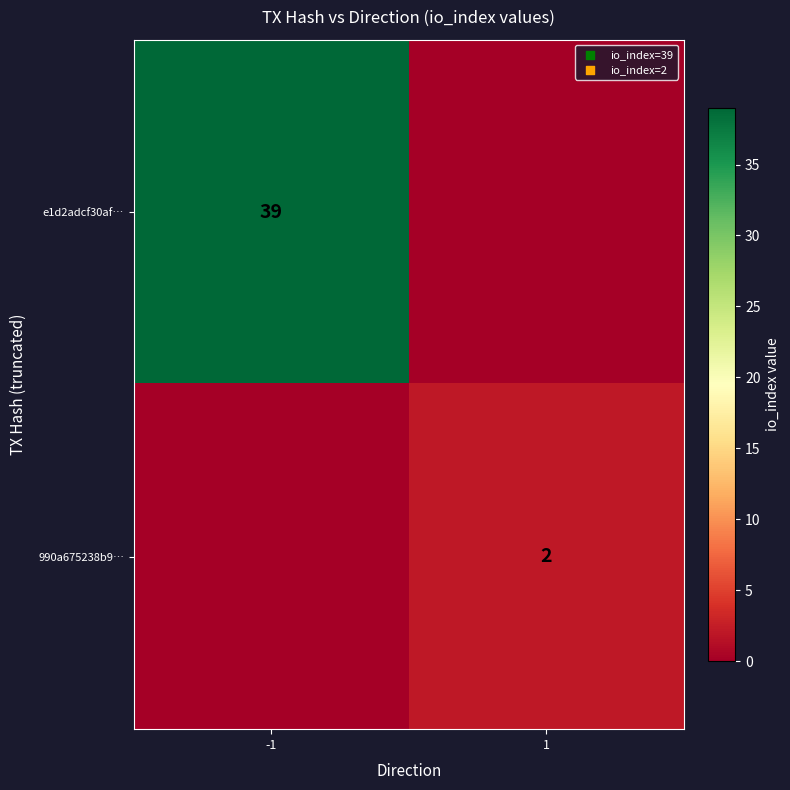

The value of 990a675238b9… at 1 is 3. True or false?

False